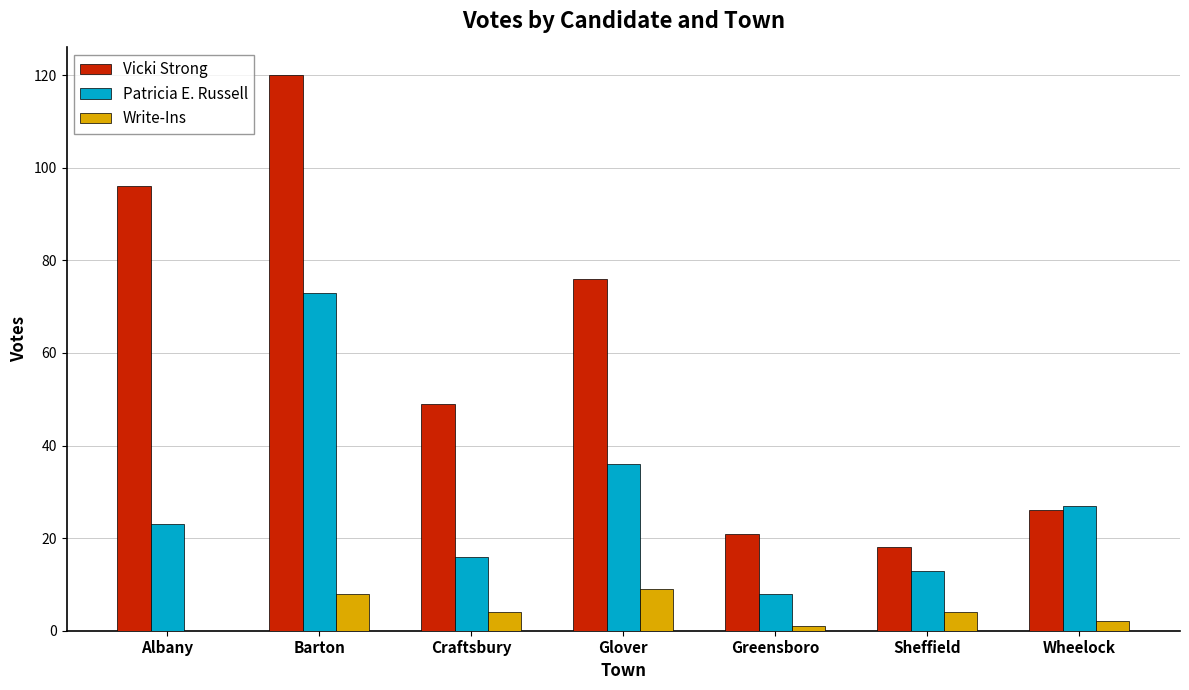

What is the sum of the Vicki Strong values at Glover and Craftsbury?

125